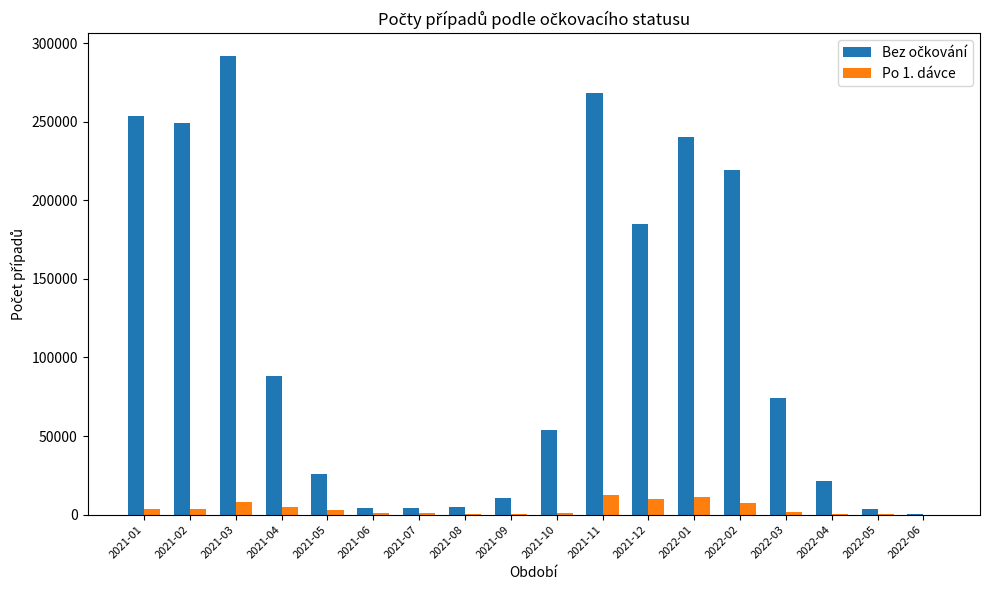

At which category is the sum across all series the highest?

2021-03